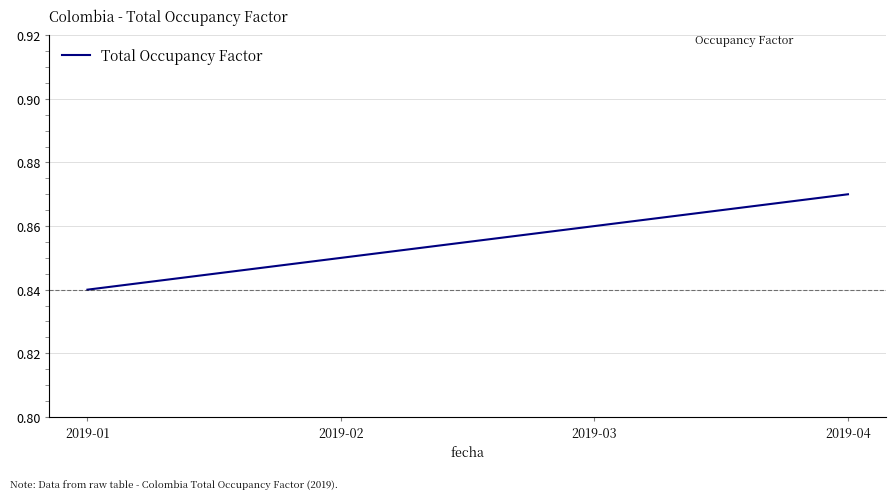

How many values are between 0 and 1?

4